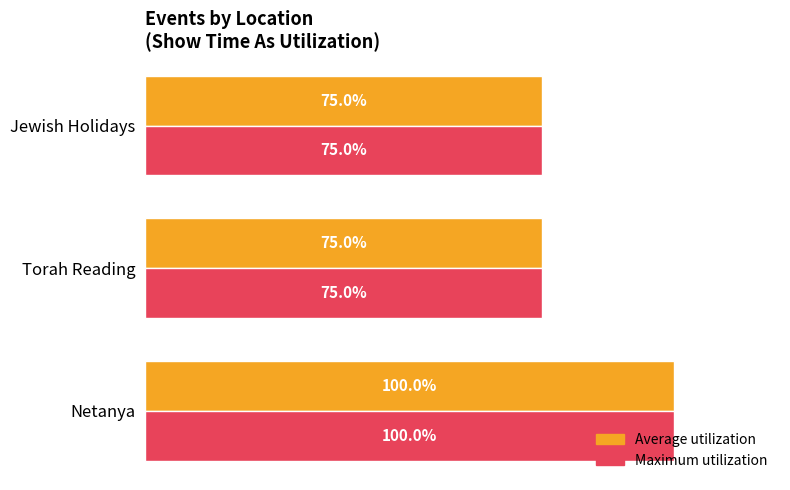

At which category is the sum across all series the highest?

Netanya